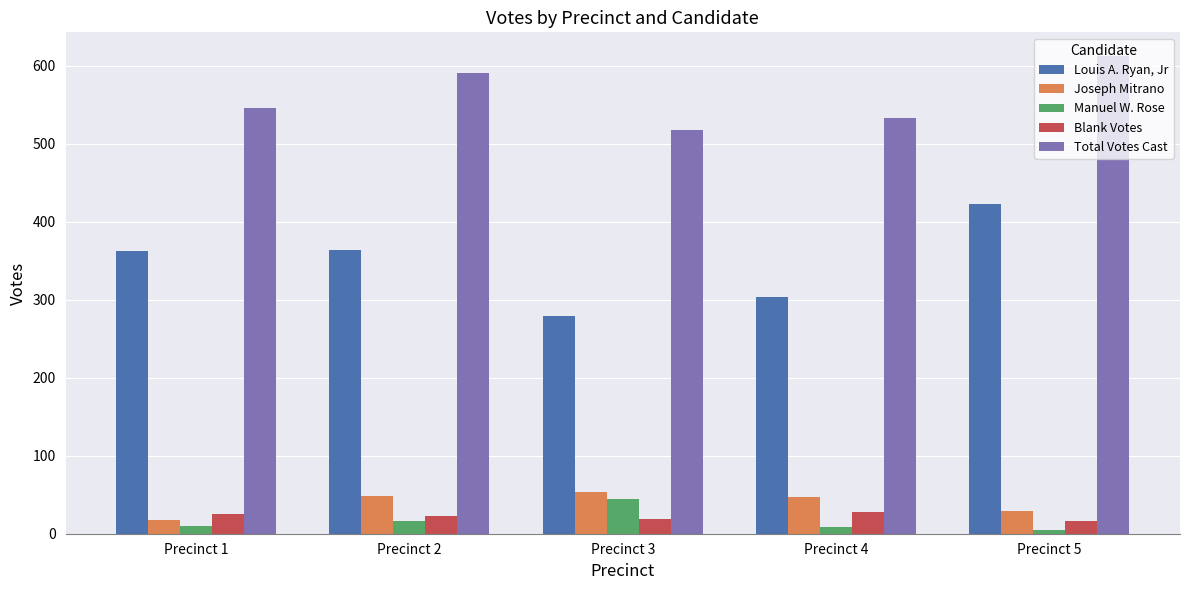

Which series has the largest total across all categories?

Total Votes Cast